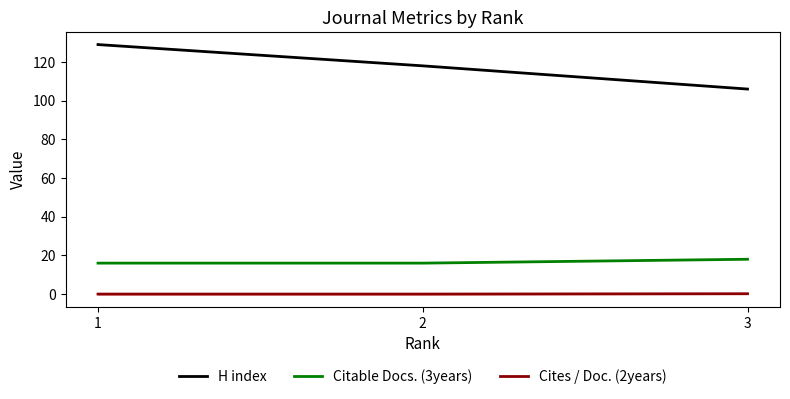

Is the value of Citable Docs. (3years) at 1 greater than the value of H index at 1?

No